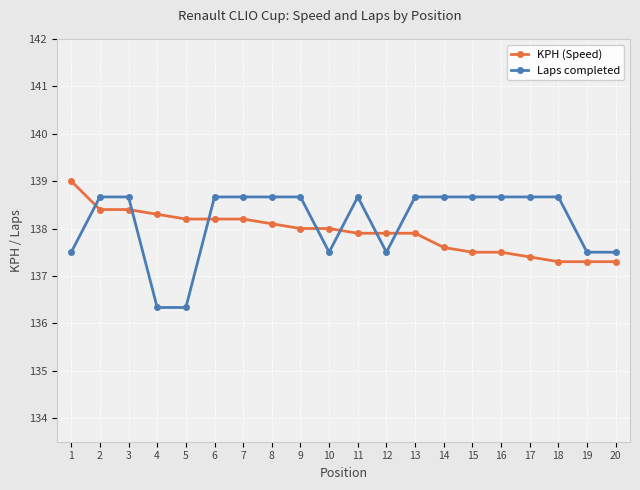

Count the number of categories in the chart.

20